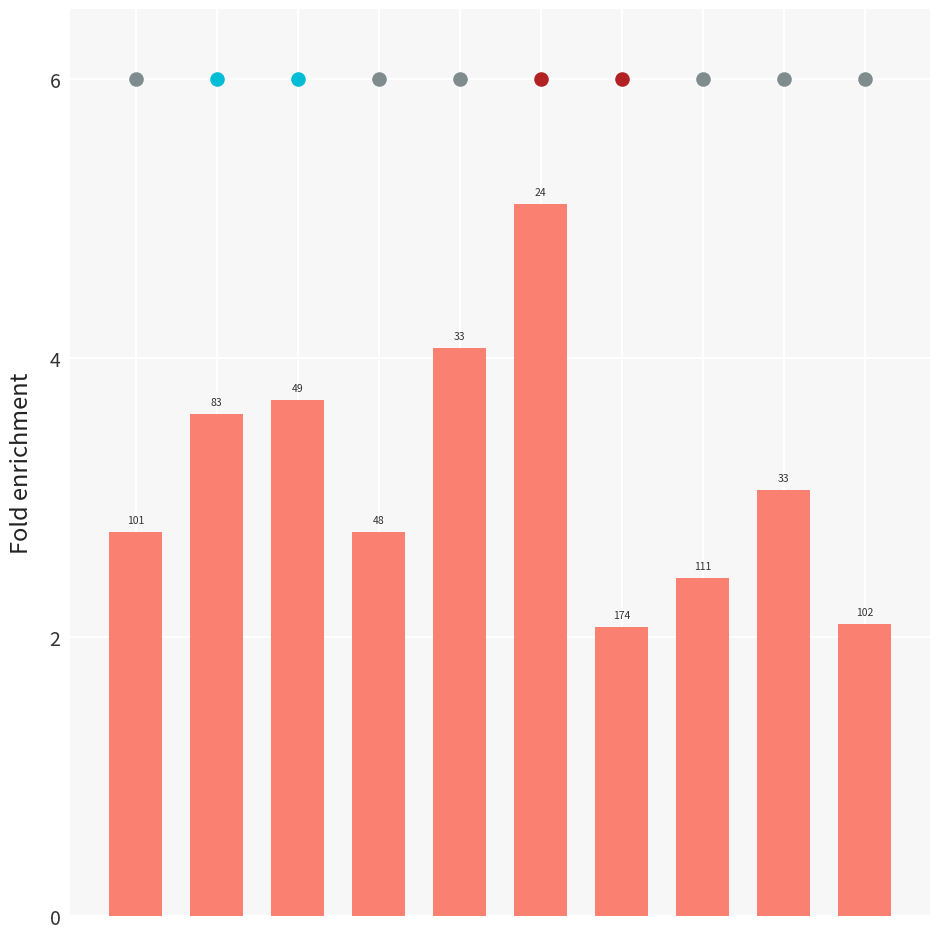

Between 7 and 8, which is larger?

8